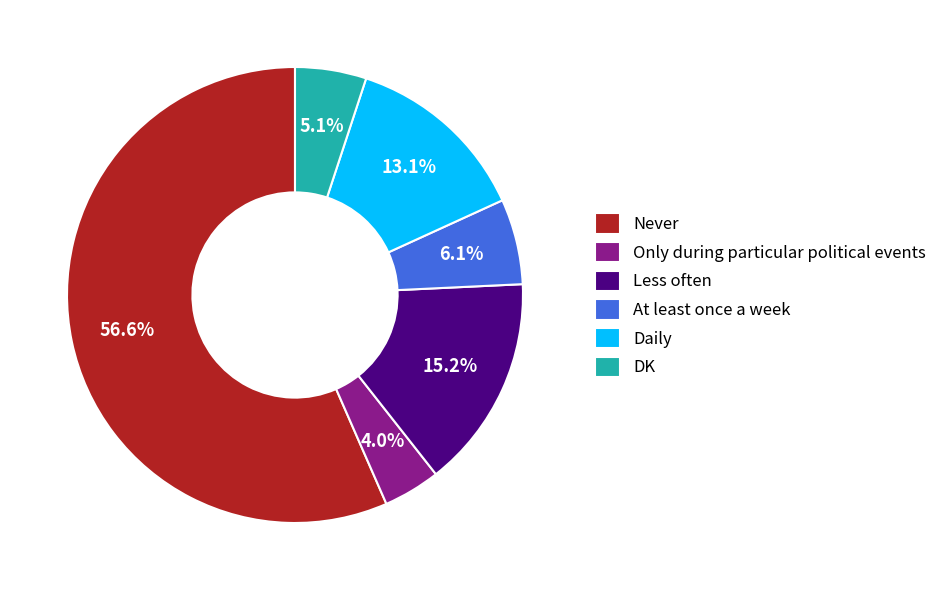

How much of the chart is everything except Only during particular political events?

96.0%